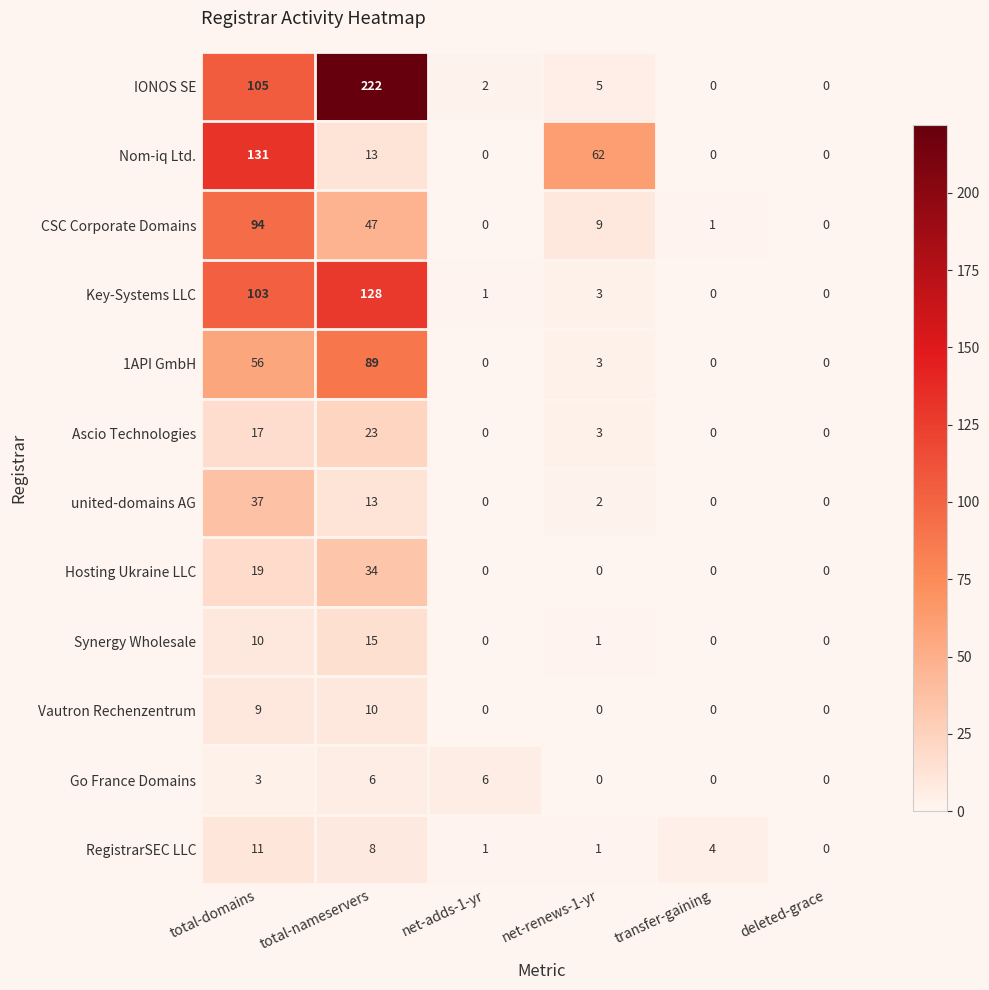

Which series has the largest range (max minus min)?

IONOS SE